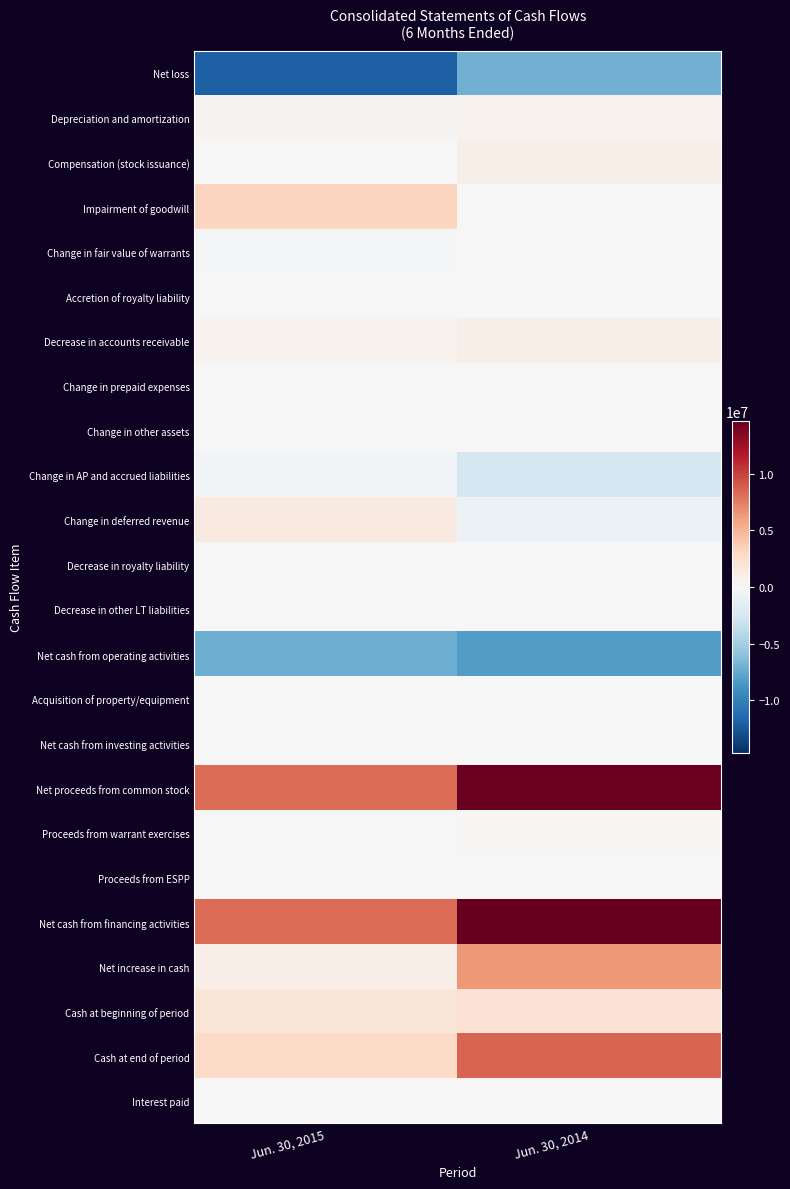

What is the spread (max minus min) of values at Jun. 30, 2014?

22889494